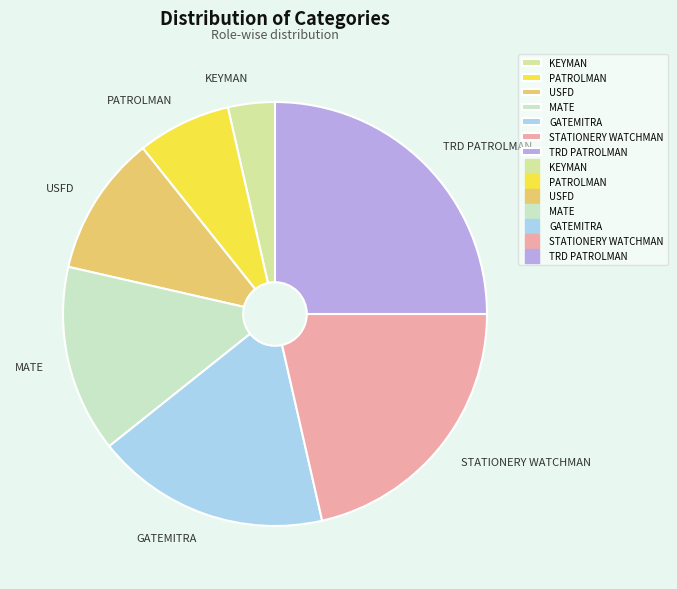

Rank the categories by value from lowest to highest.

KEYMAN, PATROLMAN, USFD, MATE, GATEMITRA, STATIONERY WATCHMAN, TRD PATROLMAN